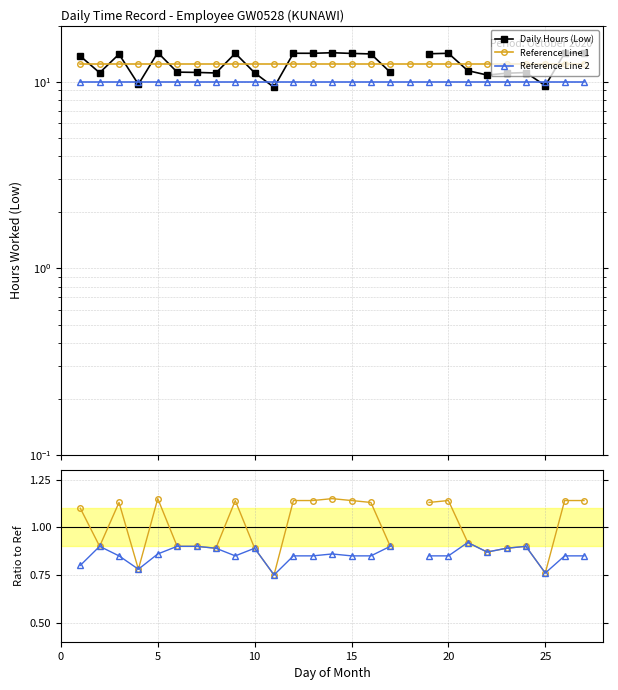

Which series has the largest total across all categories?

Reference Line 1